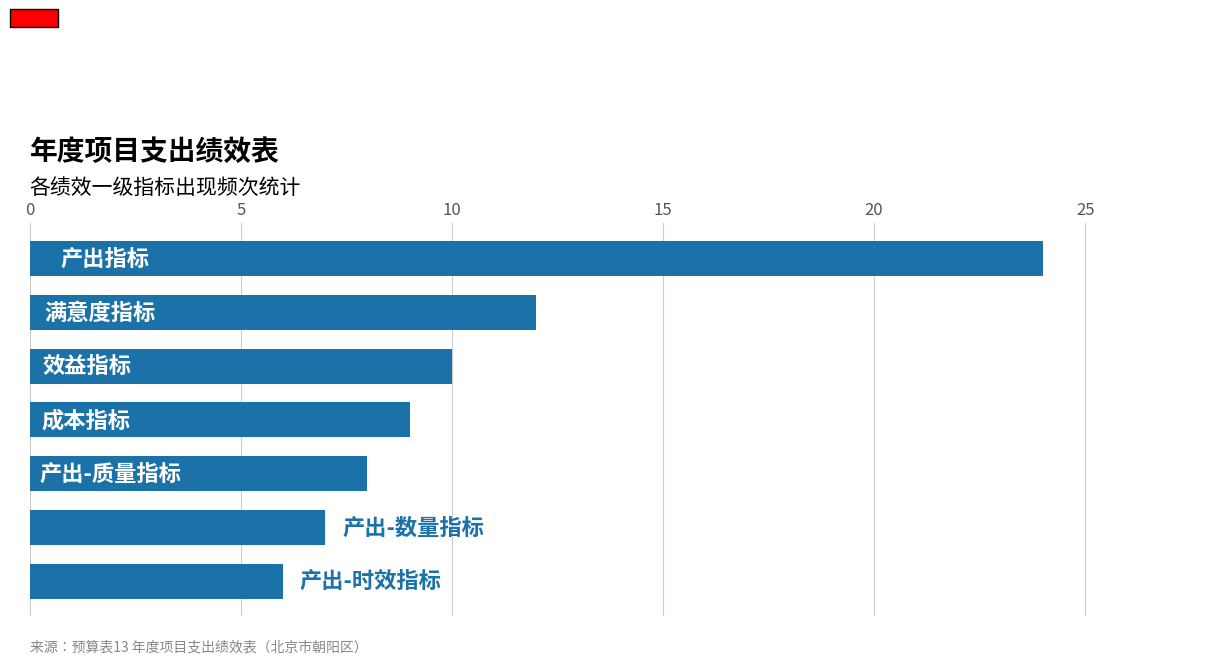

What is the sum of all values?

76